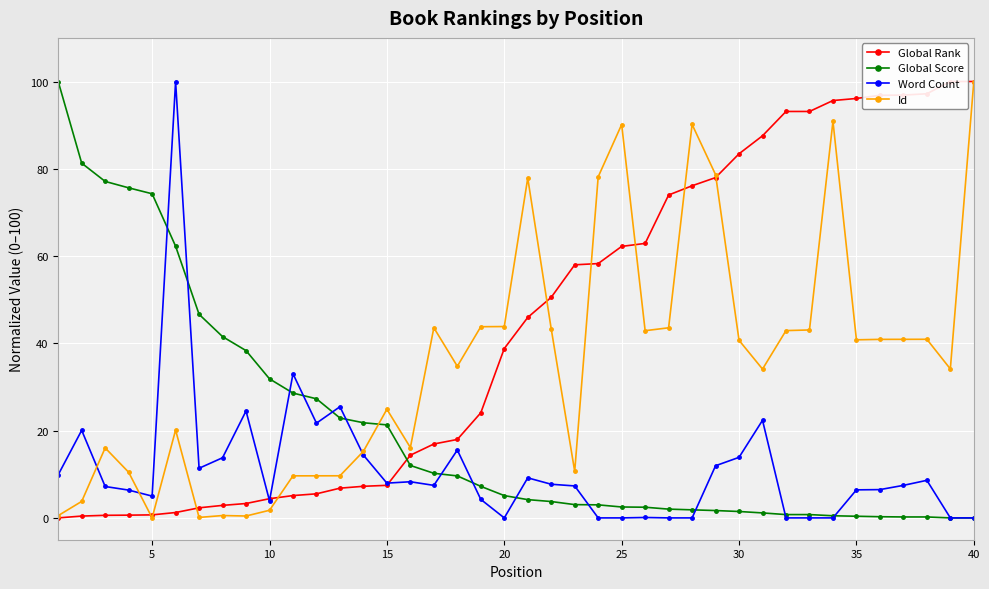

After their last crossing, which series has the higher values: Id or Word Count?

Id